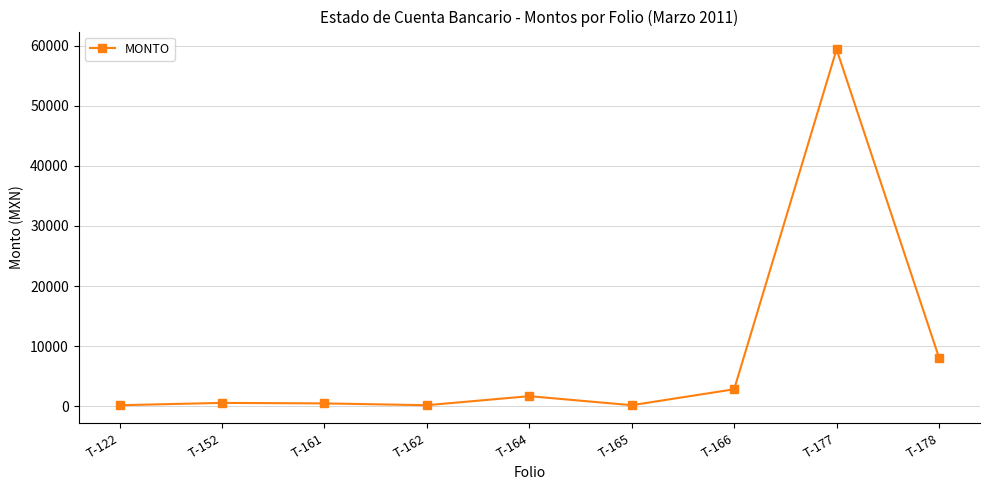

How many points are higher than both their immediate neighbors (excluding endpoints)?

3